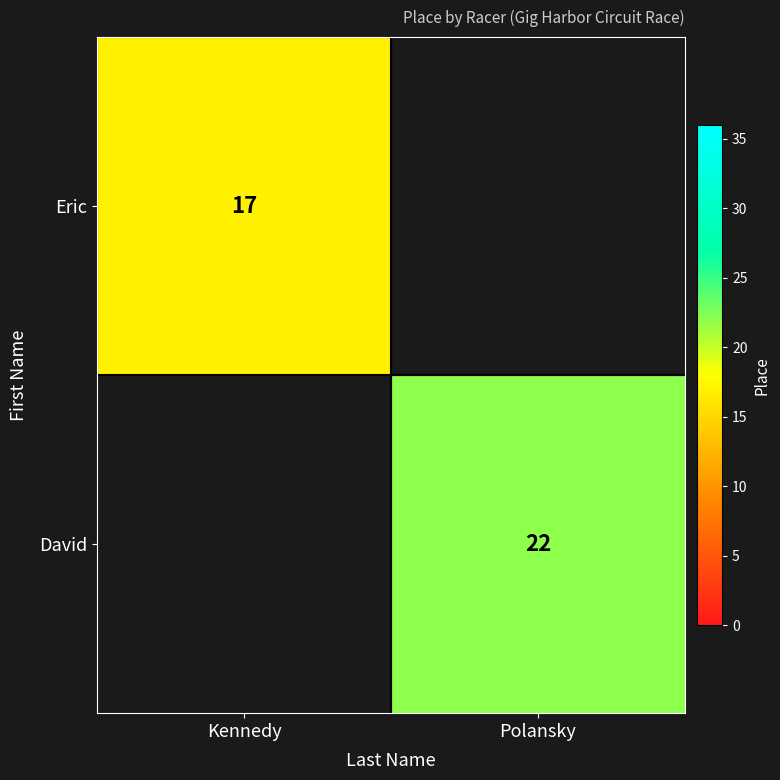

Count the number of categories in the chart.

2